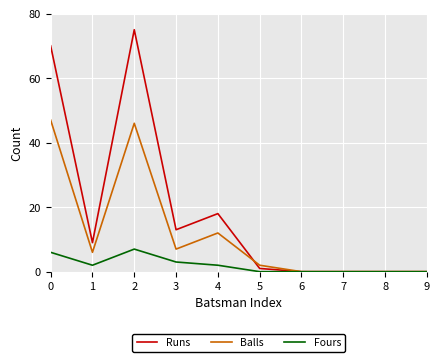

Is this an area chart (filled region under the line)?

No